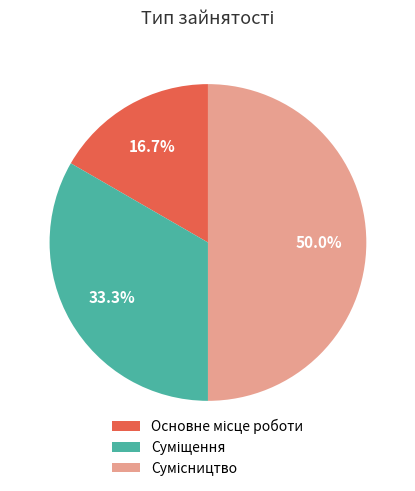

What percentage is the Суміщення slice, to the nearest percent?

33%